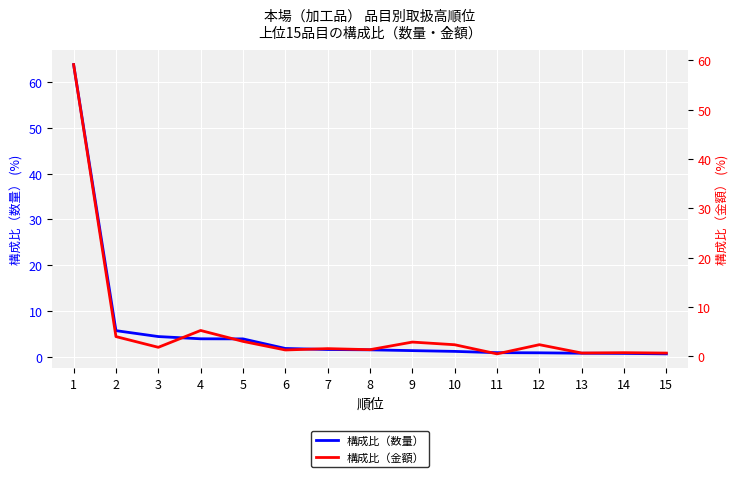

Reading left to right, what are all the values shown in this chart?

構成比（数量）: 63.8	5.7	4.4	3.9	3.9	1.8	1.6	1.5	1.3	1.2	0.9	0.8	0.8	0.7	0.6
構成比（金額）: 59.1	4.0	1.8	5.2	3.0	1.3	1.6	1.4	2.9	2.4	0.5	2.4	0.7	0.8	0.7